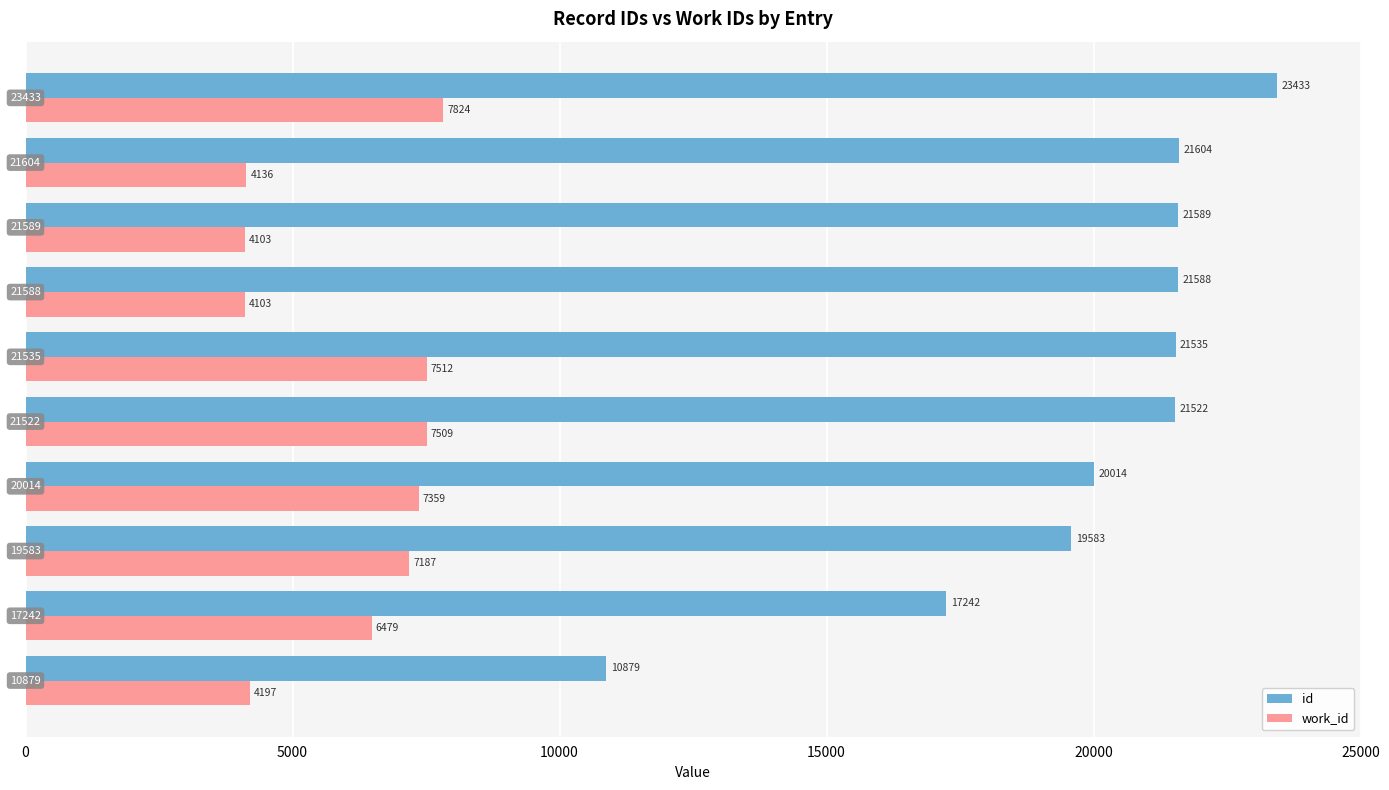

Which series has the widest spread of values?

id